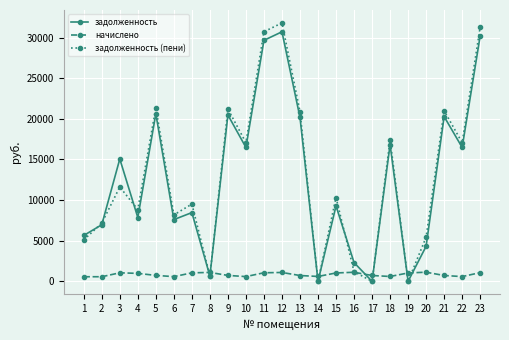

What is the greatest value displayed?

31800.5